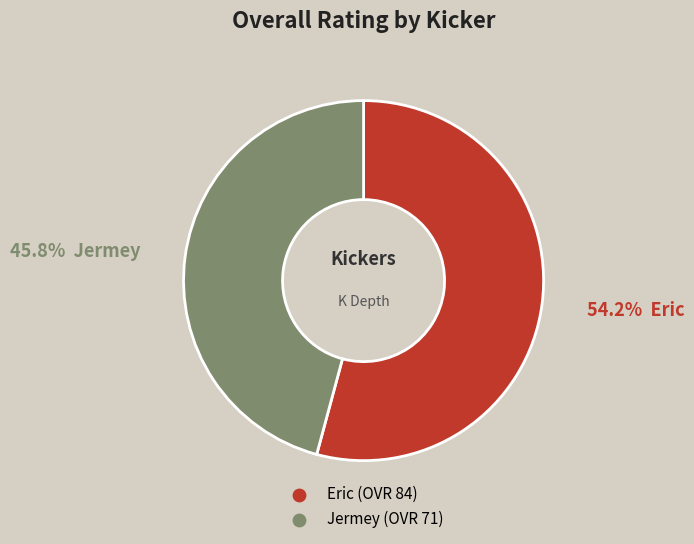

Is it true that Jermey is 46% of the pie?

True